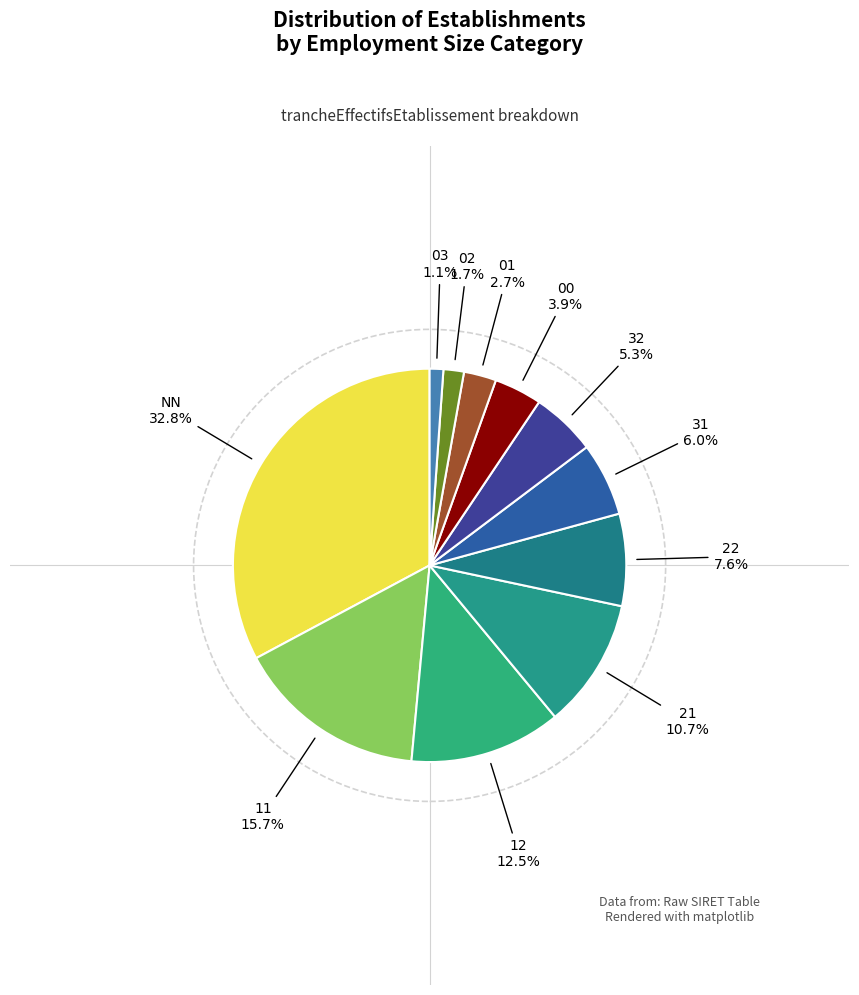

Which category has the biggest portion of the pie?

NN